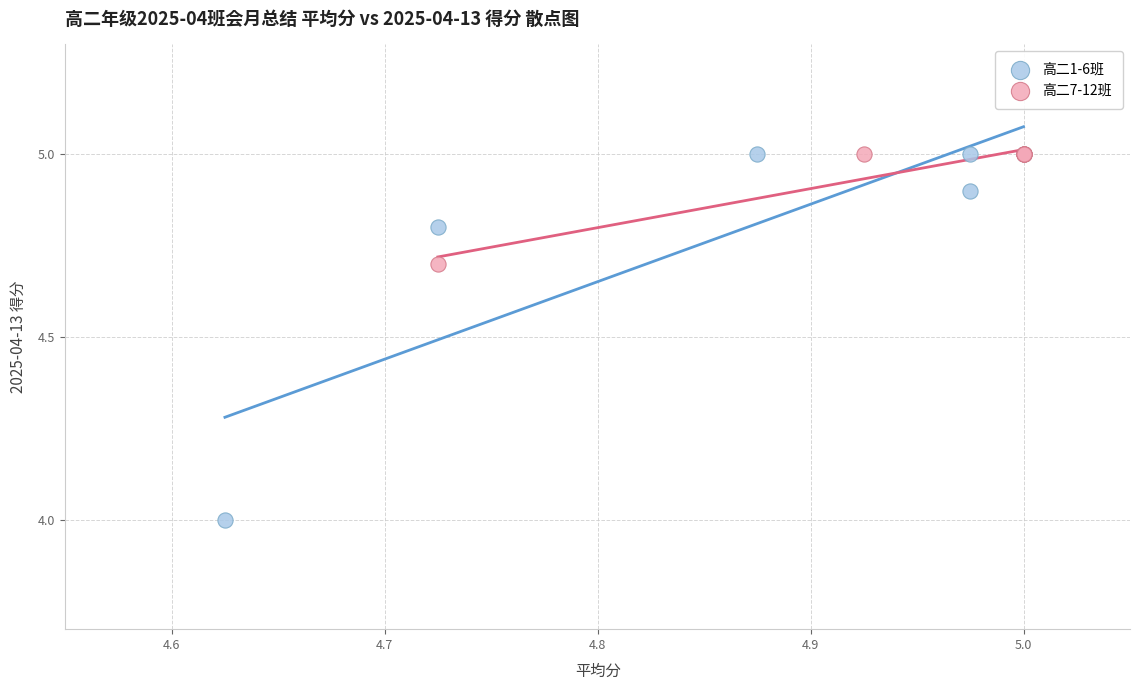

Which series reaches the minimum Y coordinate?

高二1-6班